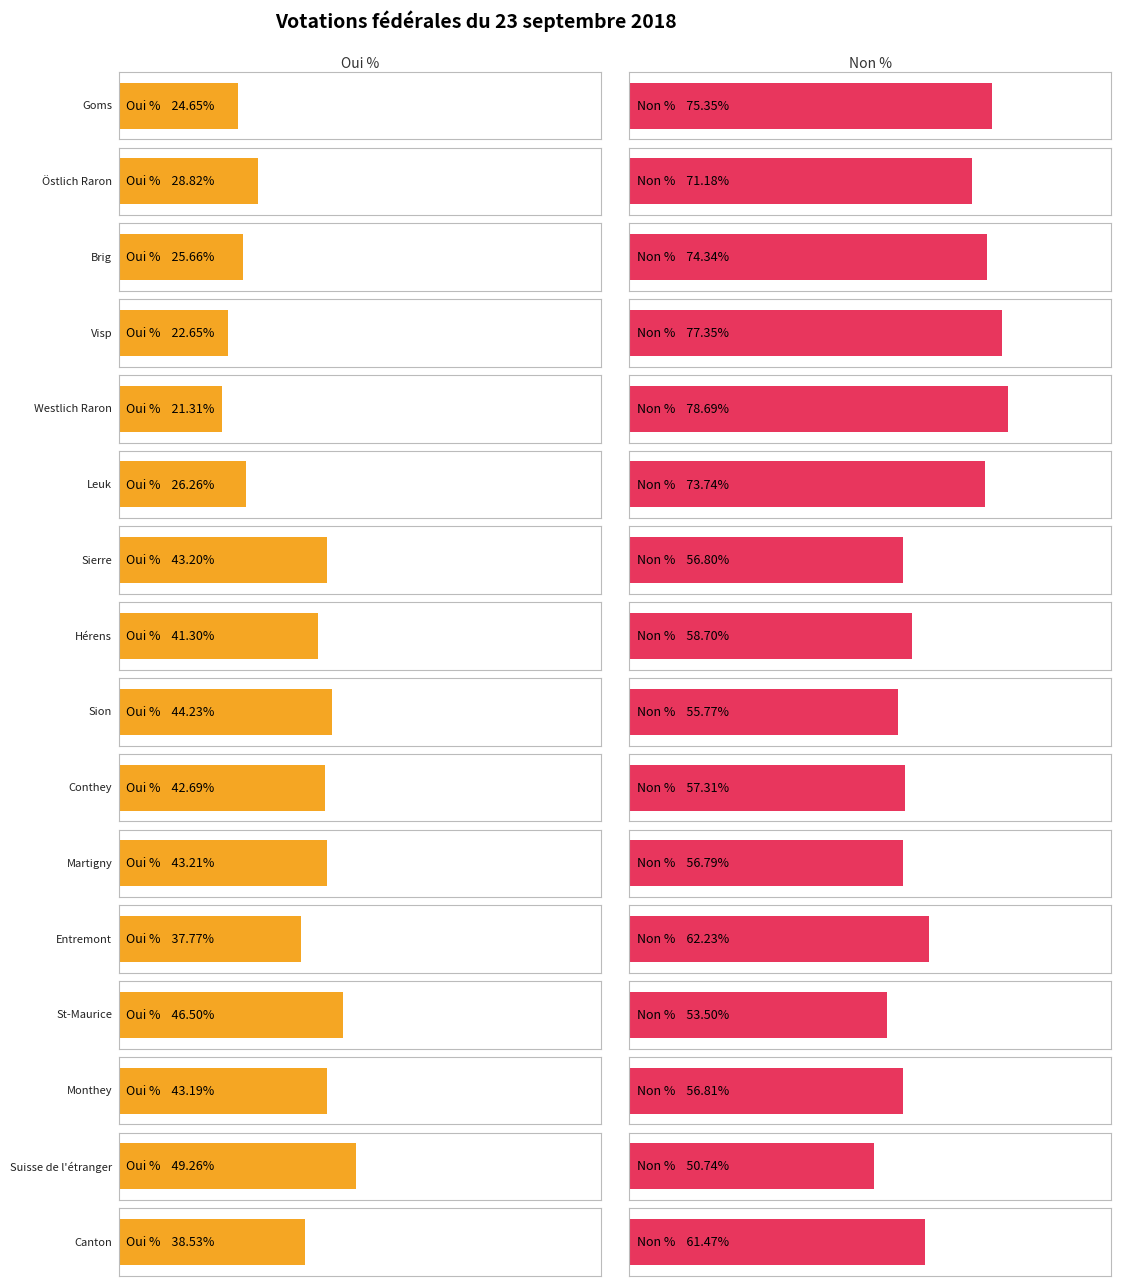

Rank the series by their average value, from lowest to highest.

Oui %, Non %